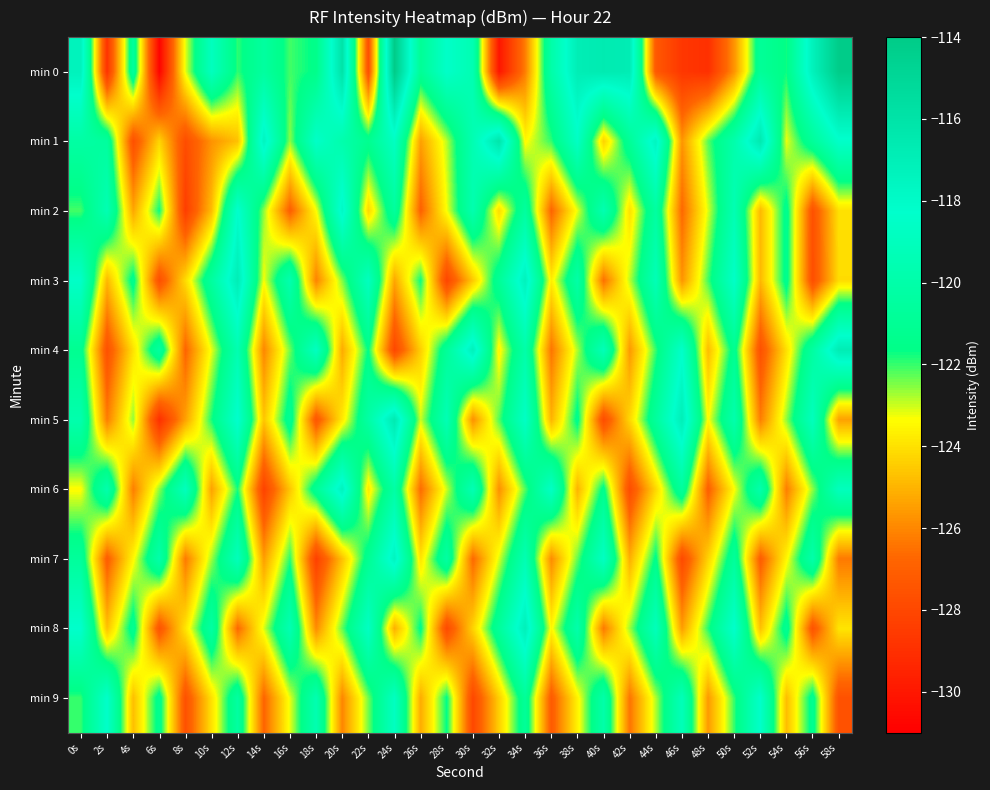

What is the total value across all series at 14s?

-1238.1